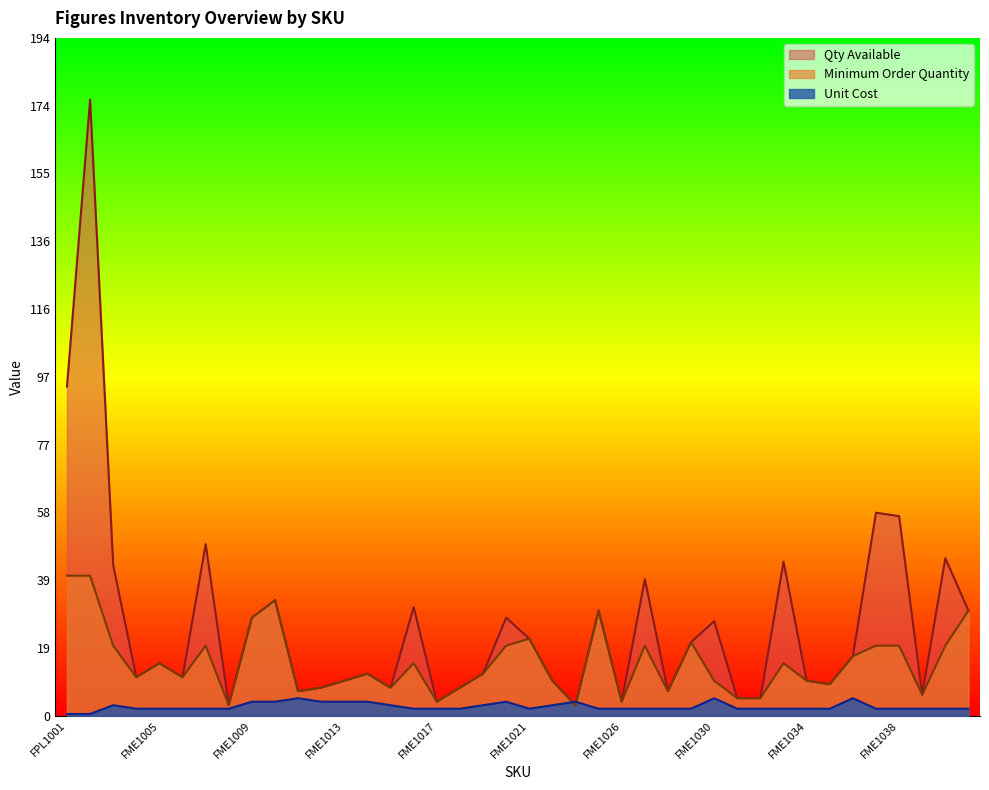

How many data points does each series have?

40